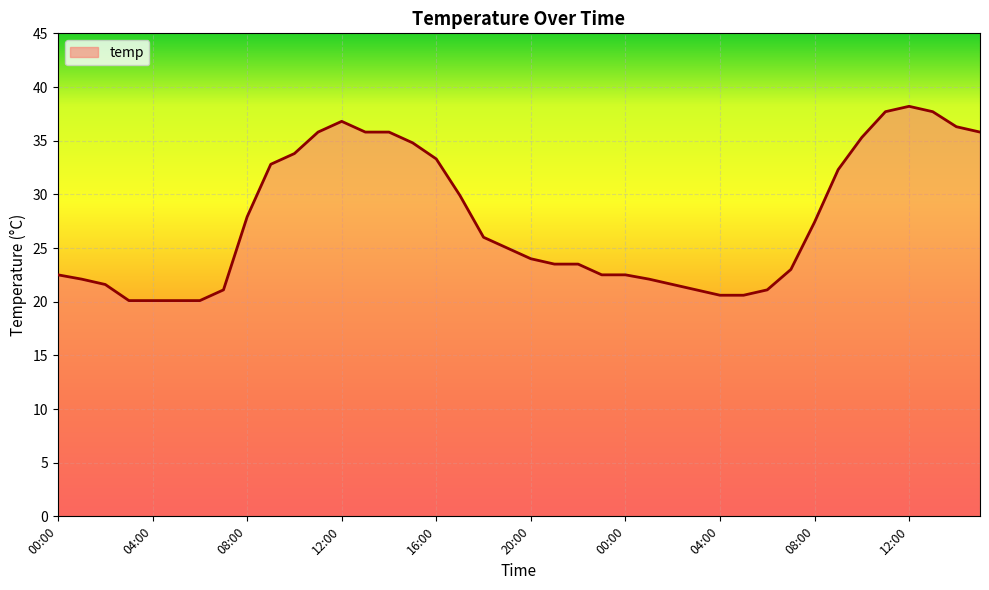

What is the difference between the second highest and second lowest values?

17.6